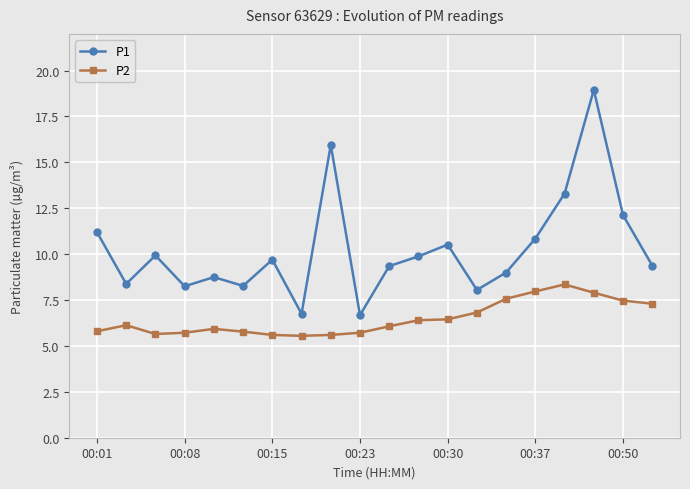

True or false: P1 has more than 2 points higher than both neighbors.

True